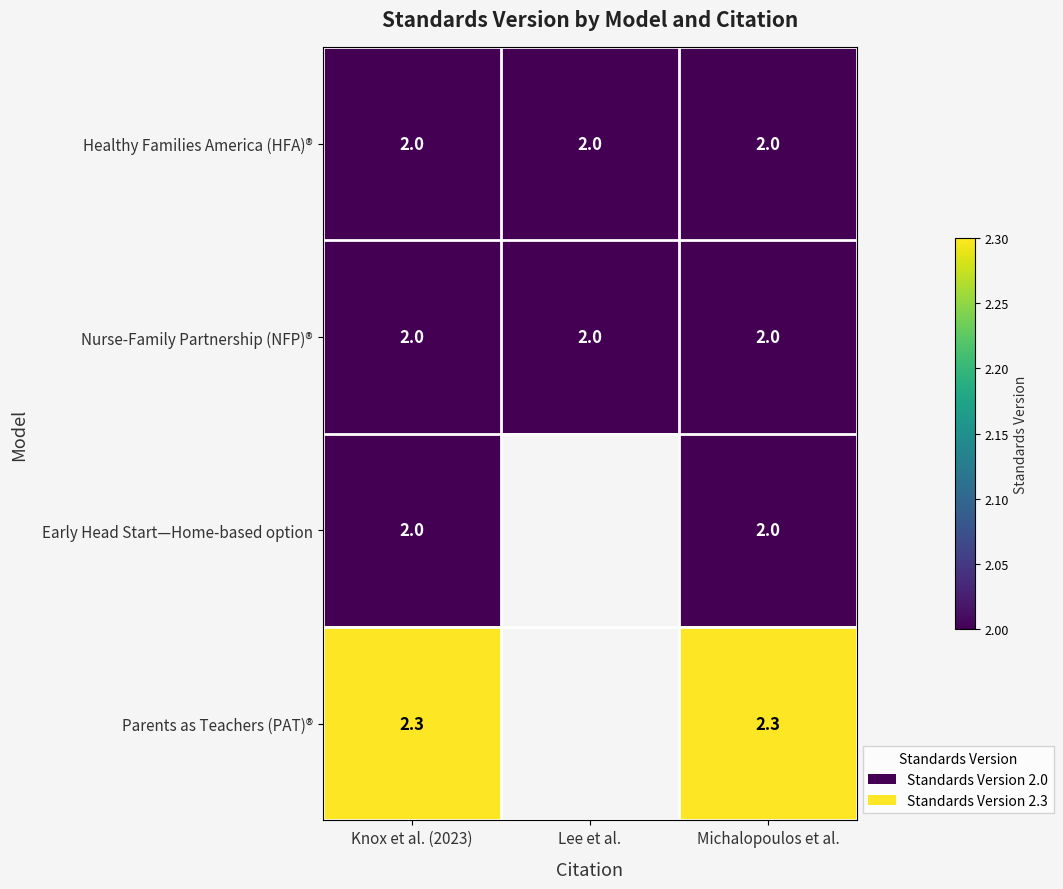

Which label corresponds to the largest value in the chart?

Knox et al. (2023)